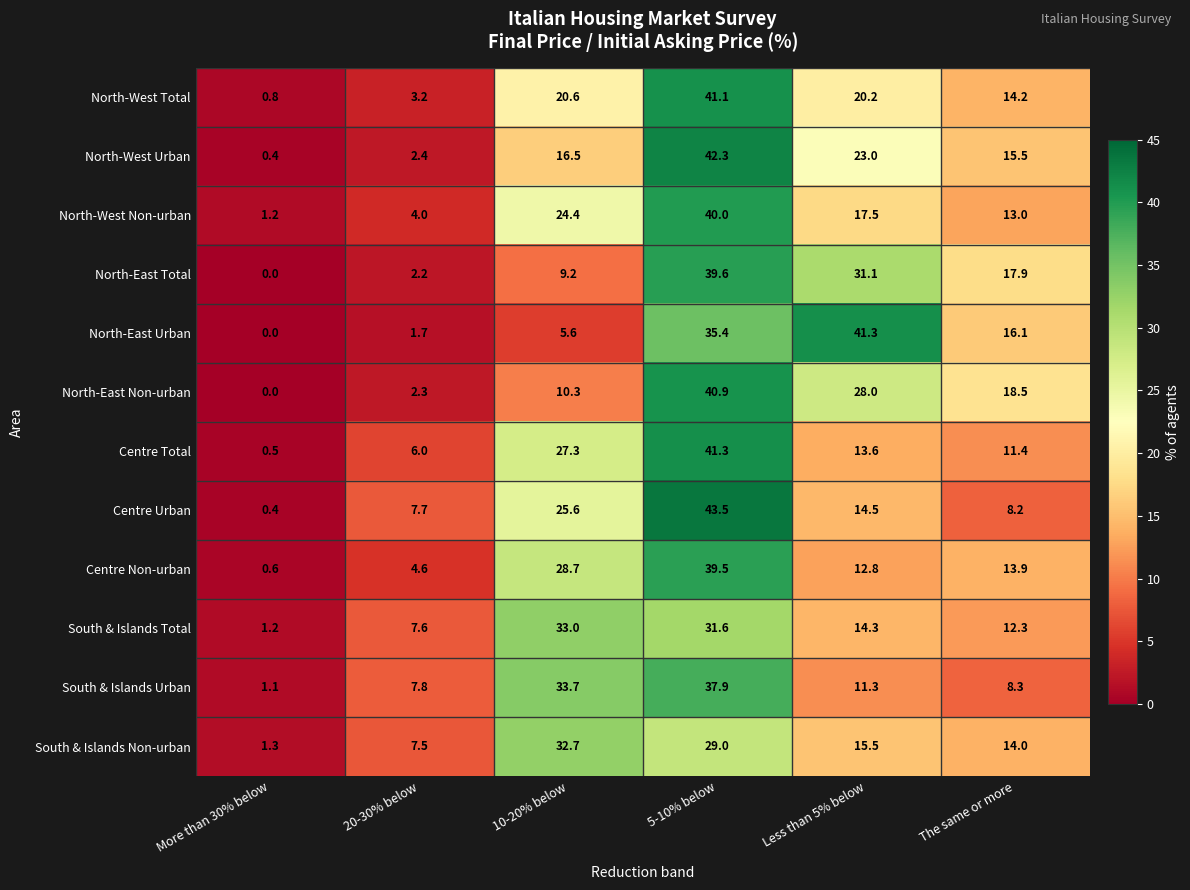

The North-West Total series shows 41.1 at 5-10% below. True or false?

True